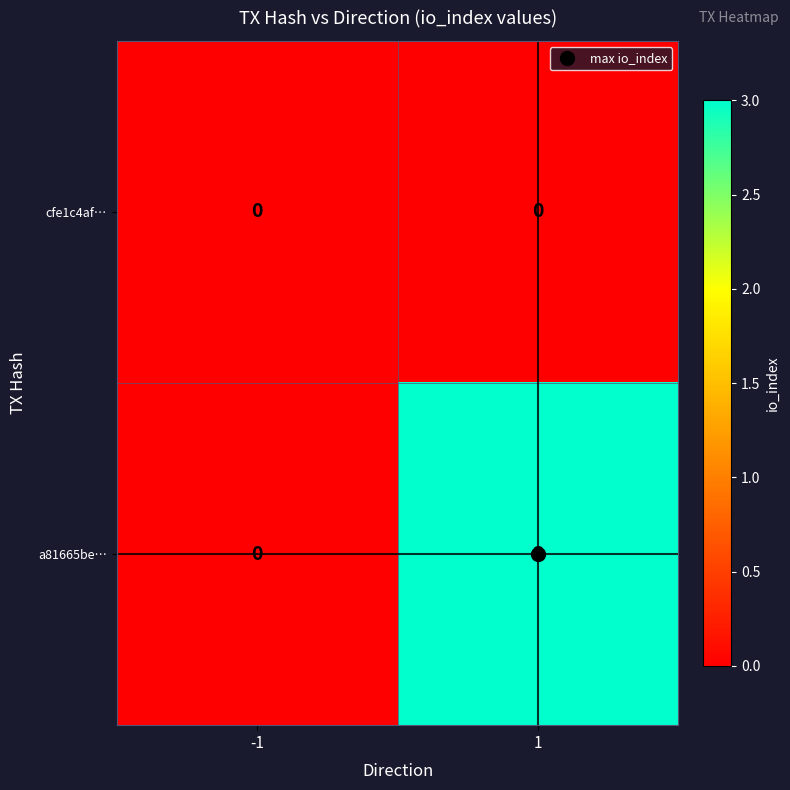

List the series in order of their overall mean, lowest first.

cfe1c4af…, a81665be…